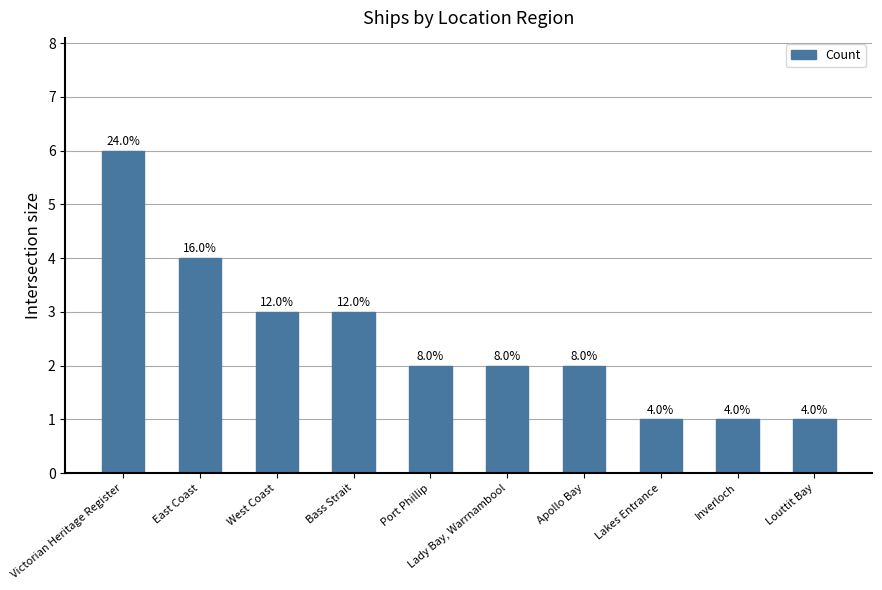

How many bars are there in total?

10